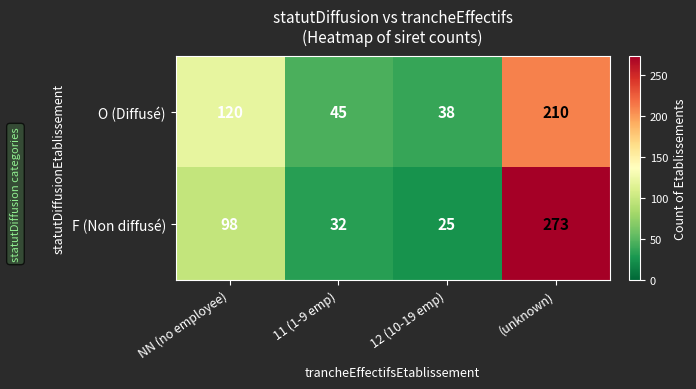

How many distinct data groups are displayed?

2